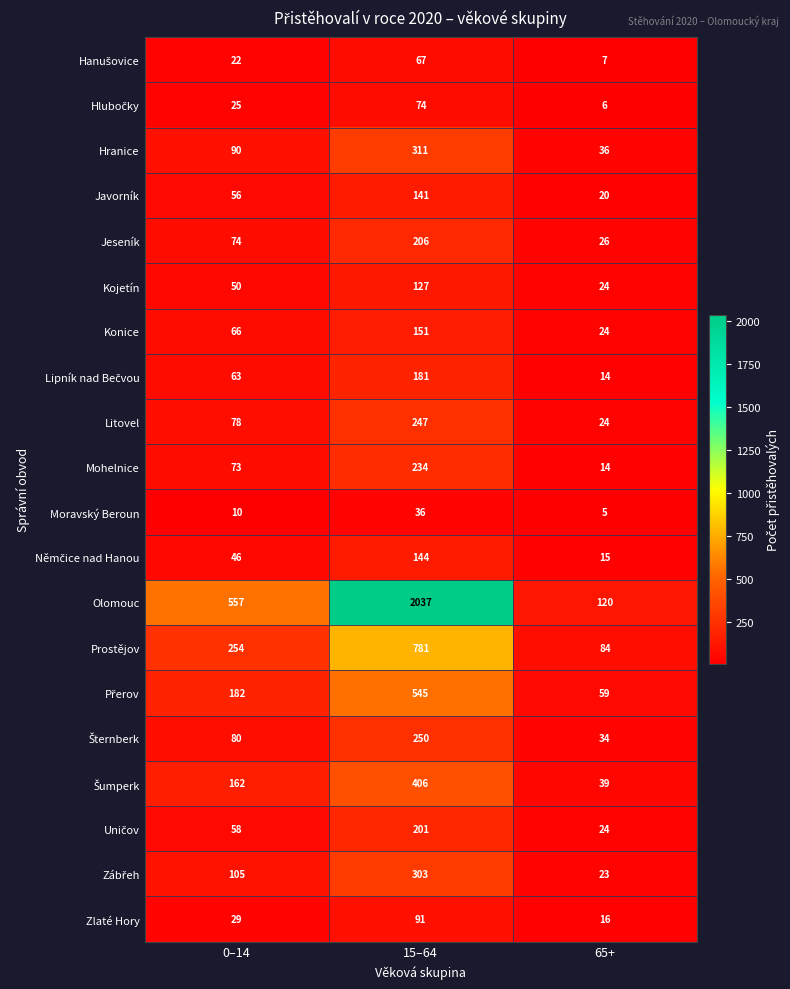

What value does the Zlaté Hory series have at 0–14?

29